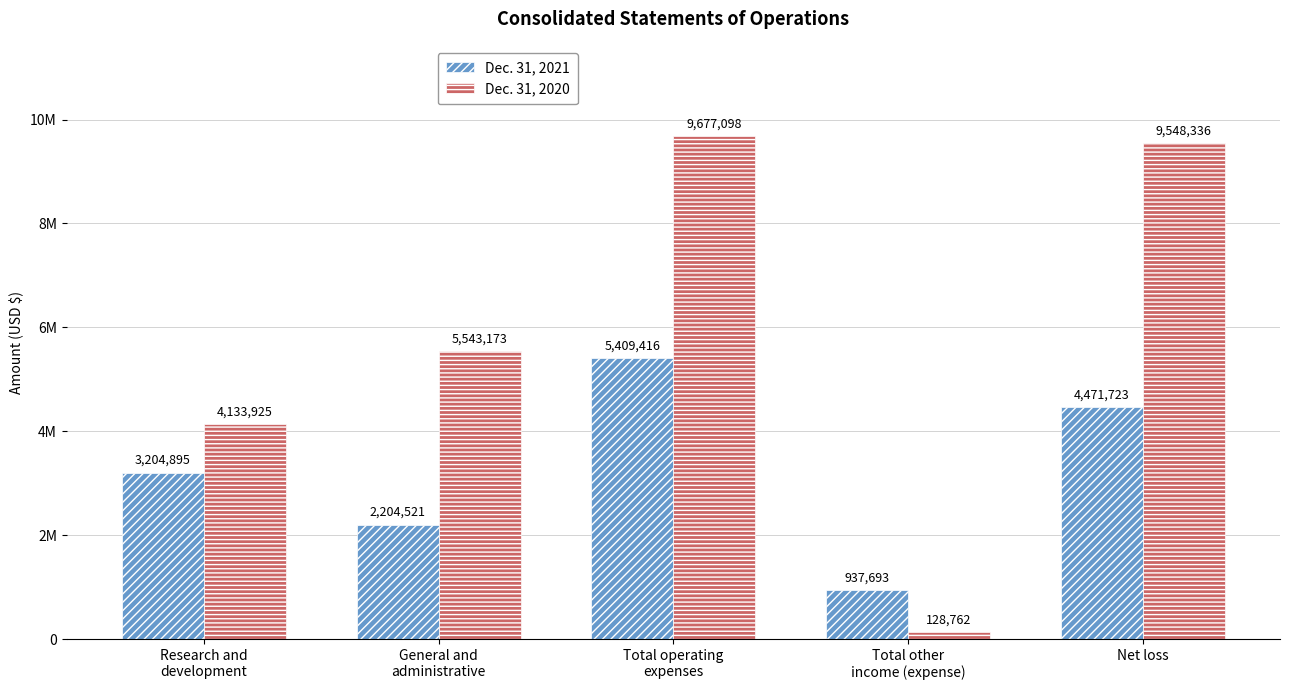

What position from the left is Research and
development?

1